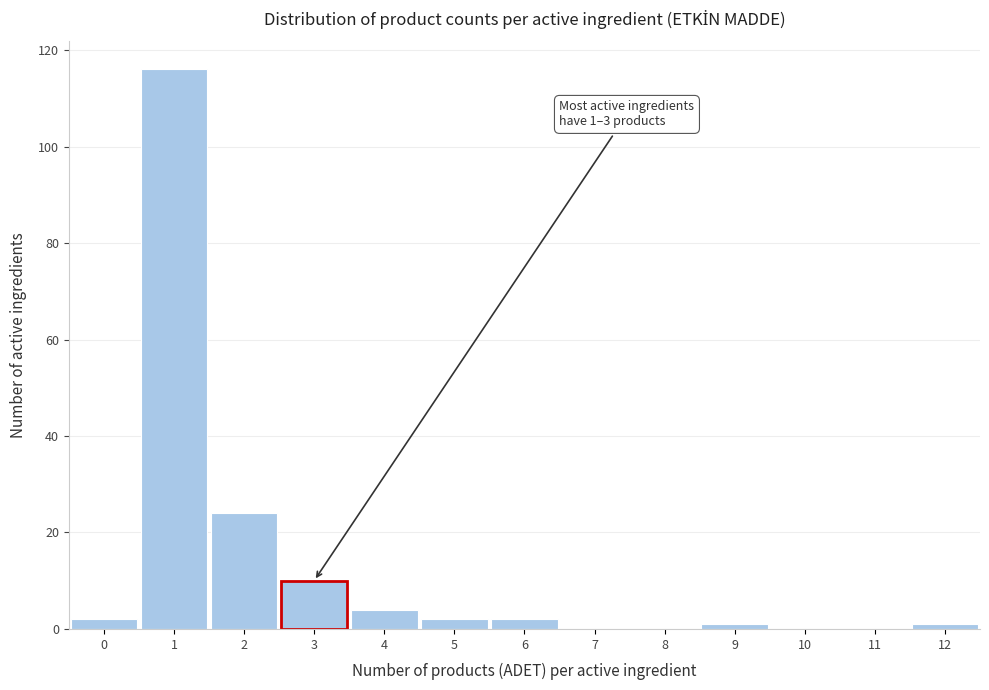

Reading left to right, transcribe all the data shown in this chart.

0=2	1=116	2=24	3=10	4=4	5=2	6=2	7=0	8=0	9=1	10=0	11=0	12=1